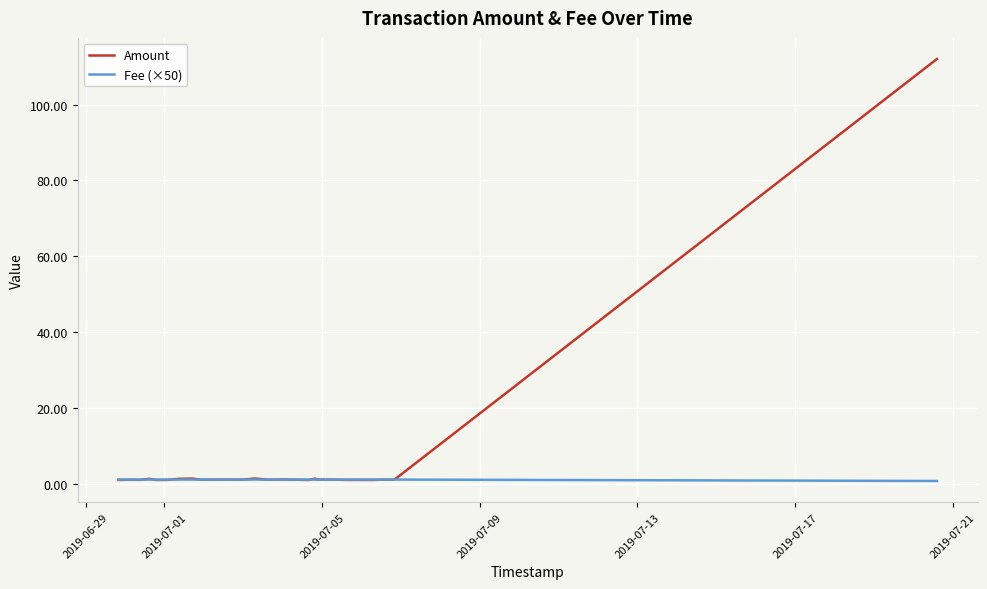

What is the sum of all Amount values?

150.7